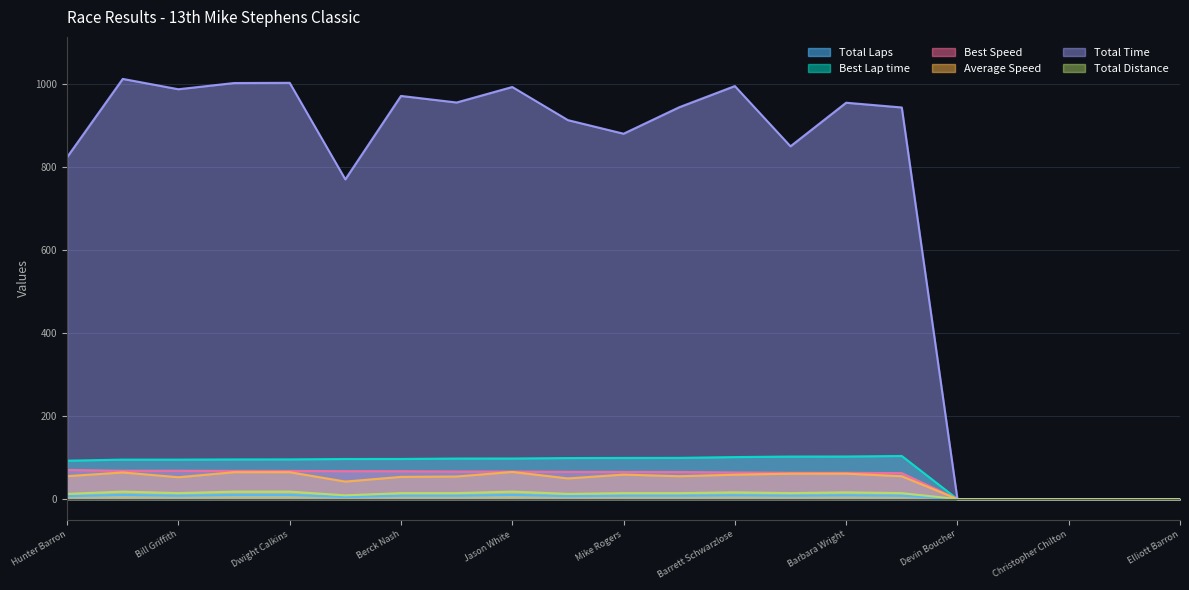

Which label corresponds to the smallest value in the chart?

Devin Boucher